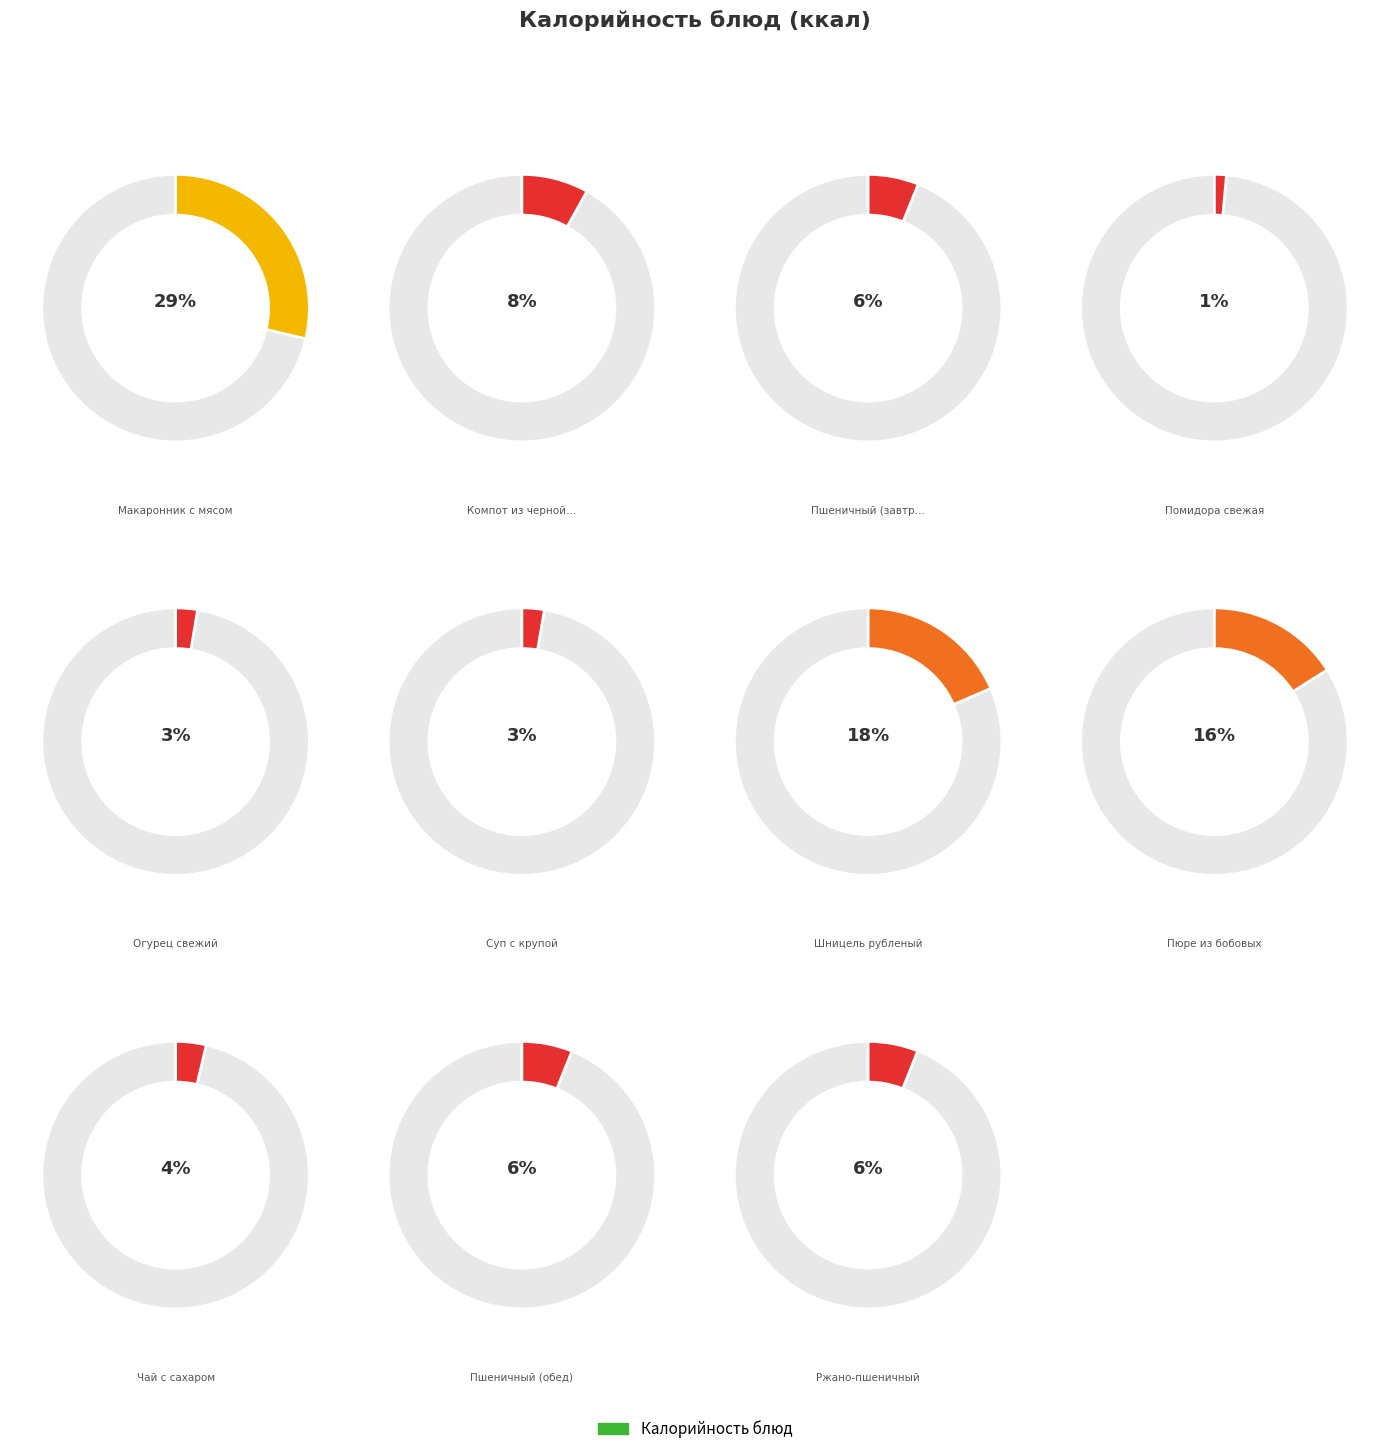

To the nearest percent, what portion does Огурец свежий represent?

3%